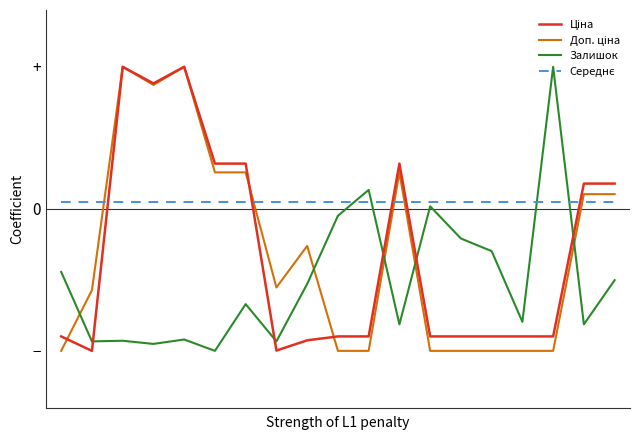

Does the chart have visible grid lines?

No